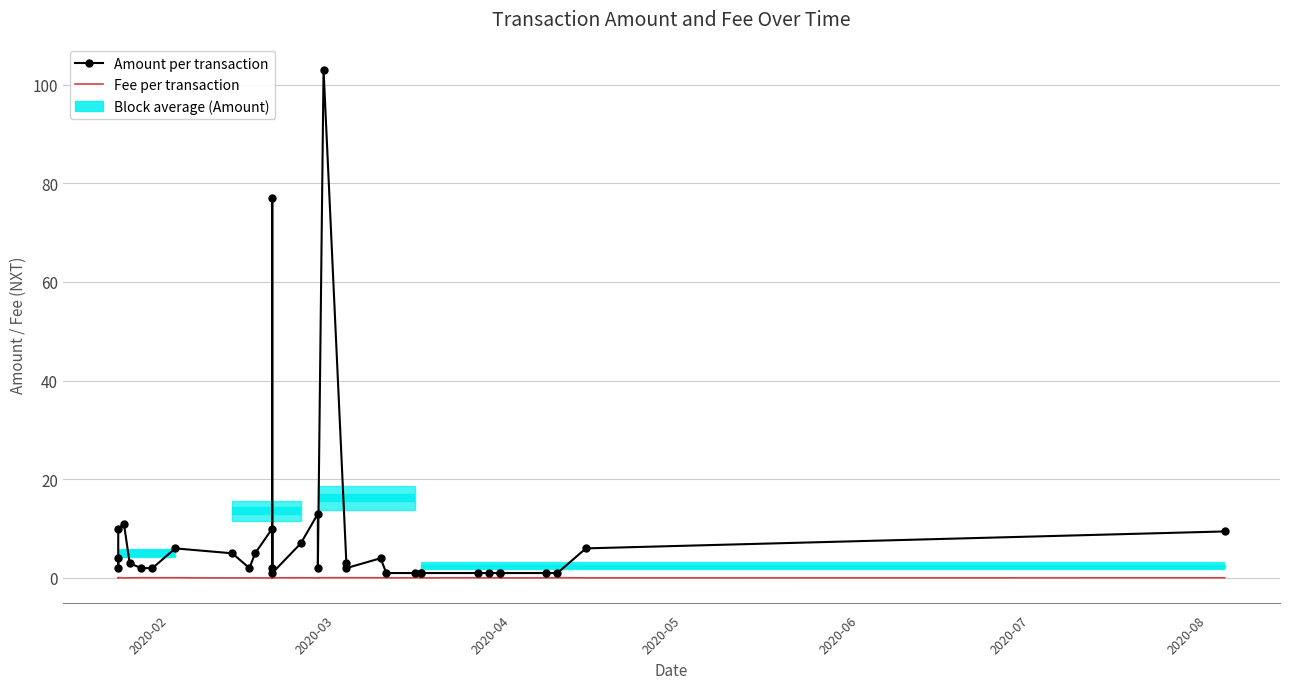

Count the number of categories in the chart.

34